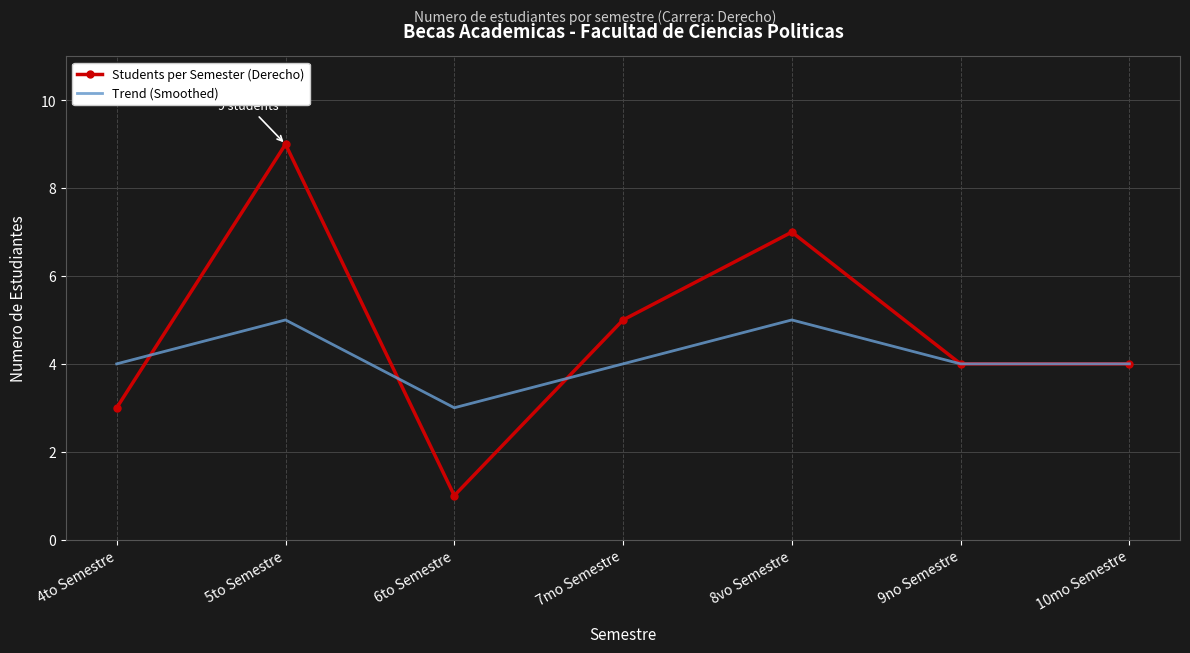

What position from the left is 7mo Semestre?

4